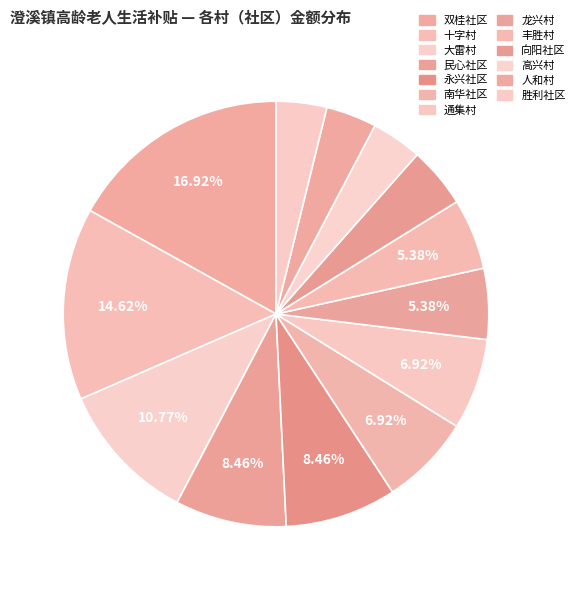

Is it true that 民心社区 is 8% of the pie?

True